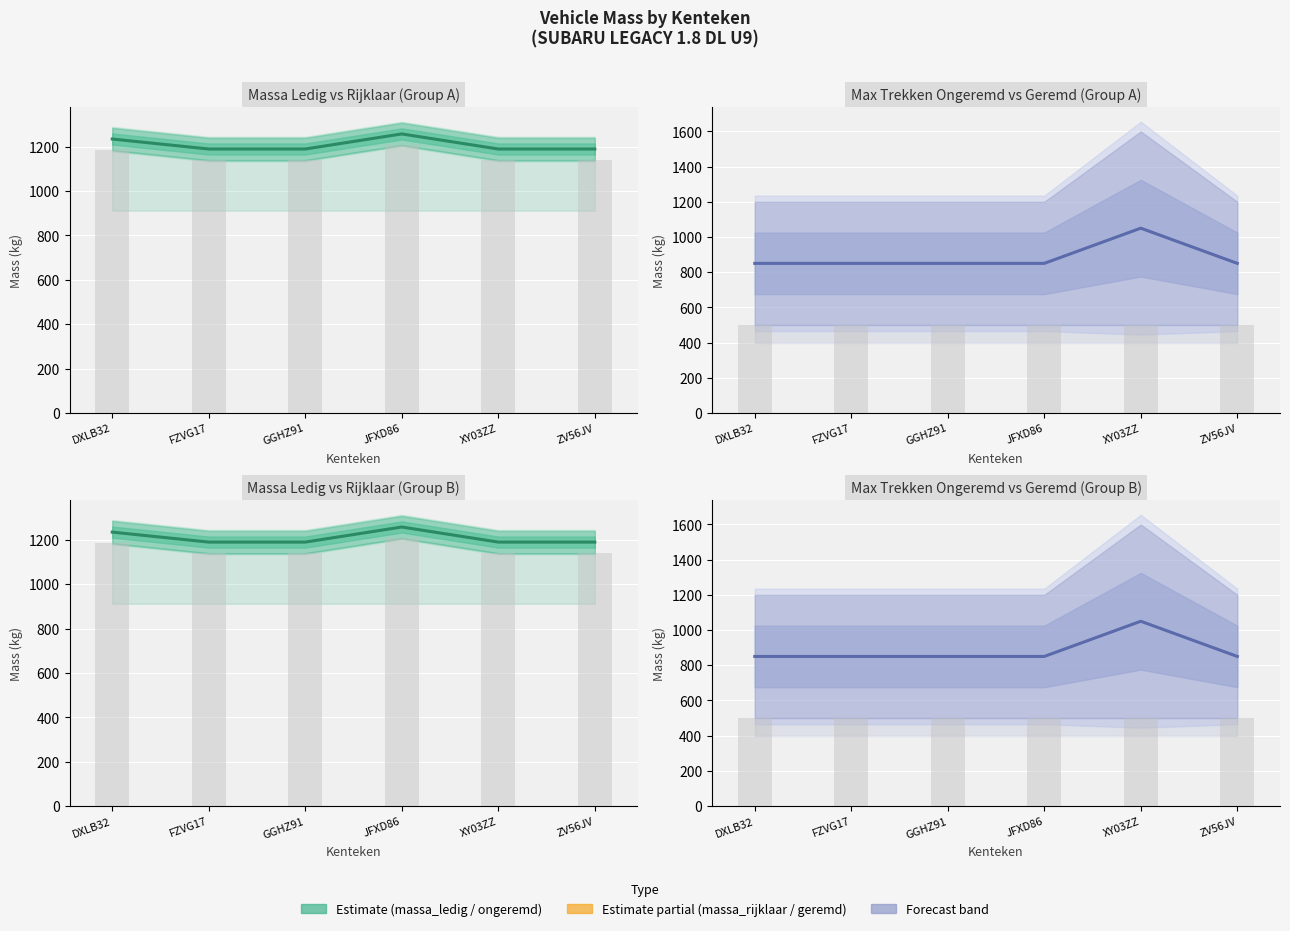

Reading left to right, extract all data points from this chart.

DXLB32=850	FZVG17=850	GGHZ91=850	JFXD86=850	XY03ZZ=1050	ZV56JV=850